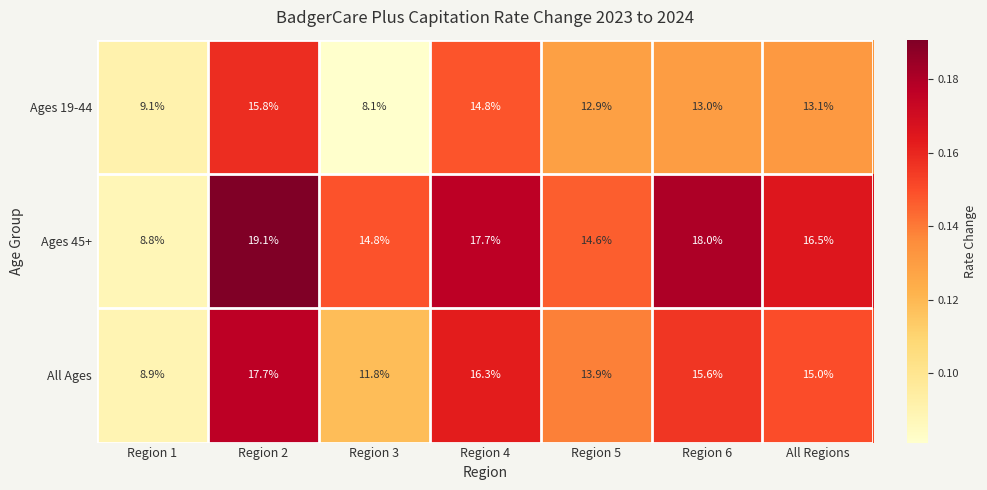

Where does the All Ages series first go above 15?

Region 2